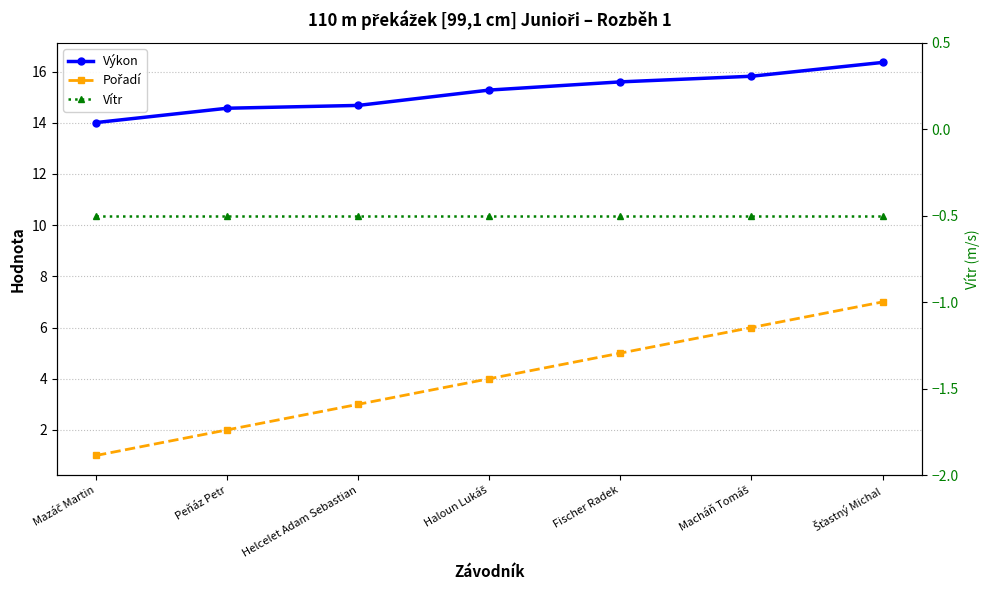

Reading left to right, extract all data points from this chart.

Výkon: 14.0	14.6	14.7	15.3	15.6	15.8	16.4
Pořadí: 1.0	2.0	3.0	4.0	5.0	6.0	7.0
Vítr: -0.5	-0.5	-0.5	-0.5	-0.5	-0.5	-0.5